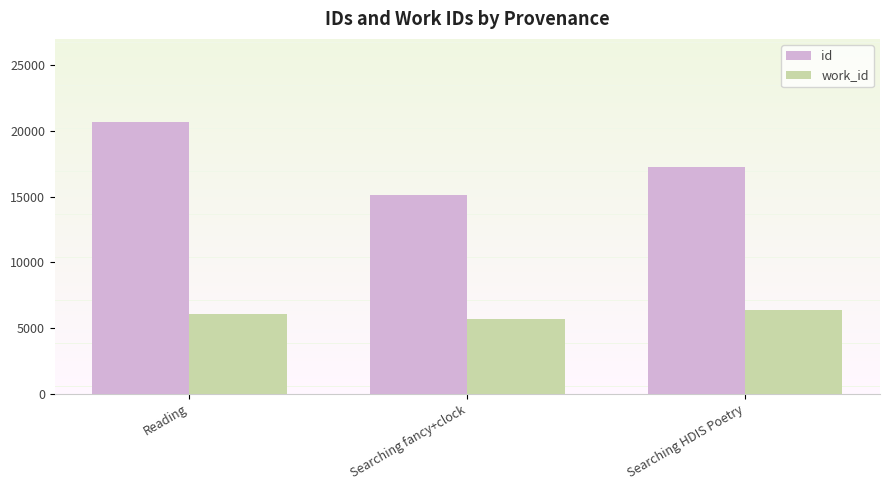

How many groups of bars are there?

3